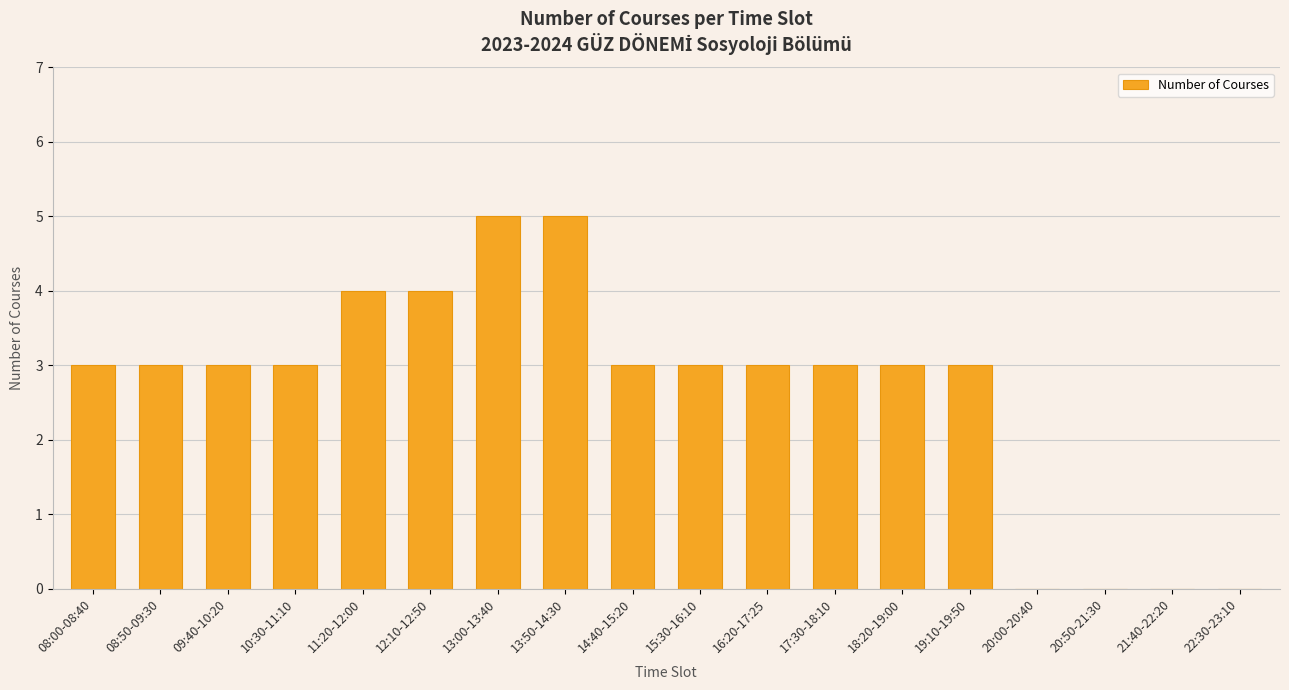

Are the bars grouped side by side (vs. stacked)?

No